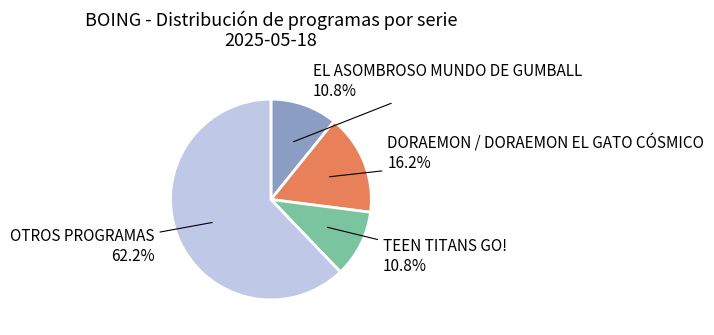

Is there any slice that represents more than half of the pie?

Yes